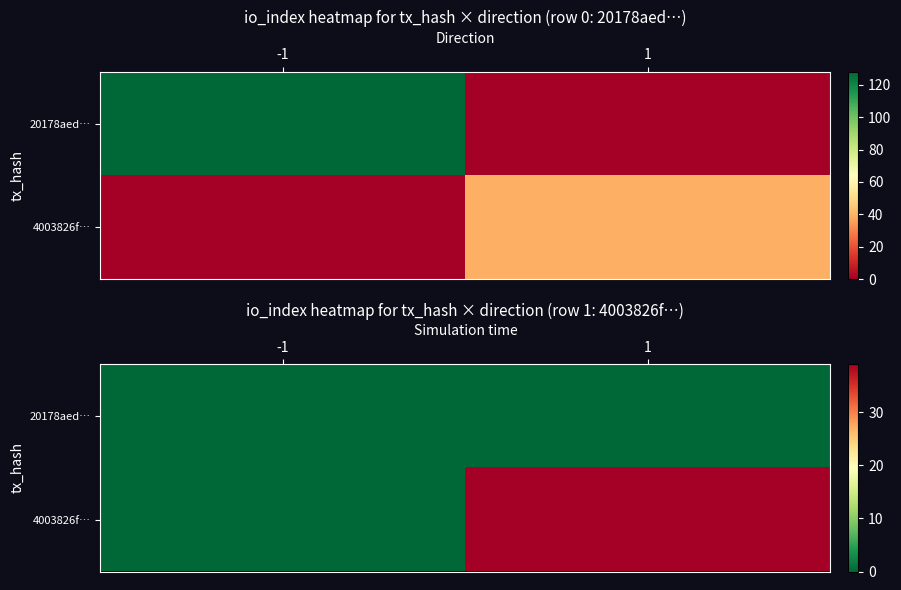

The 4003826f… series shows 9 at 1. True or false?

False